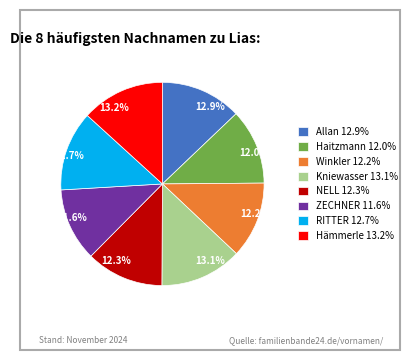

Approximately how many times larger is the value at 12.2% compared to 12.7%?

1.0